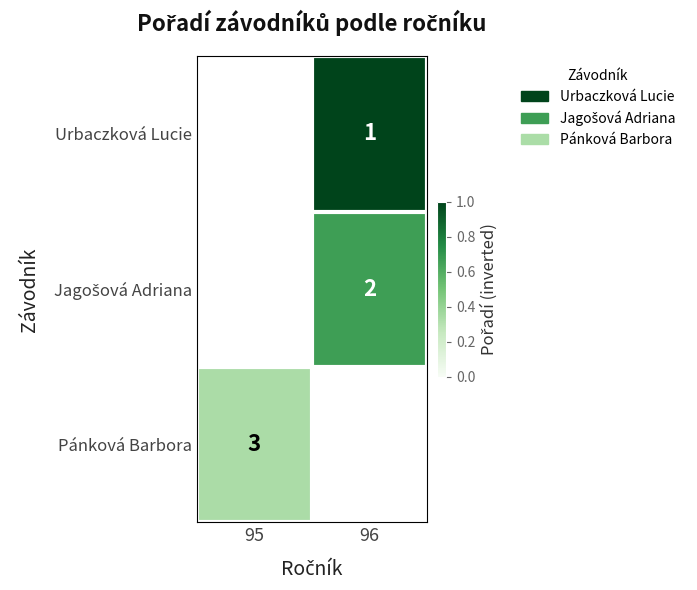

How many categories are shown in the chart?

2